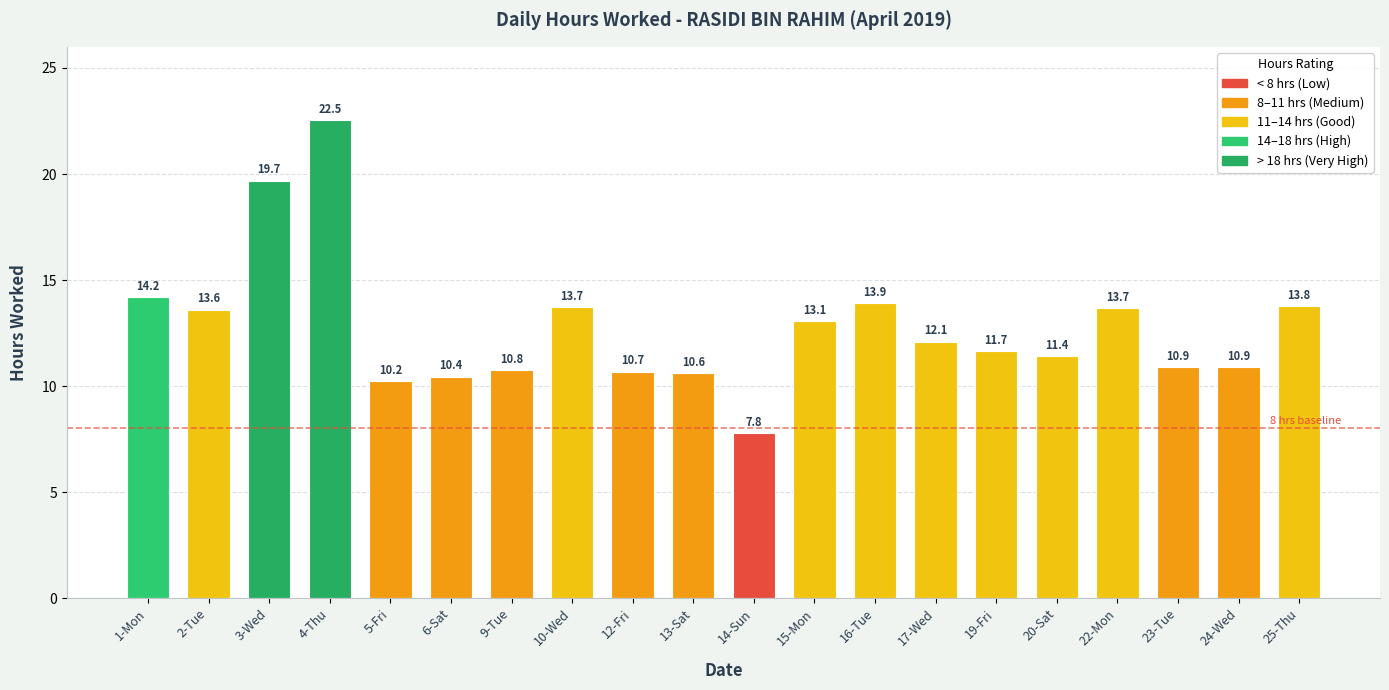

What is the label of the 14th bar from the right?

9-Tue